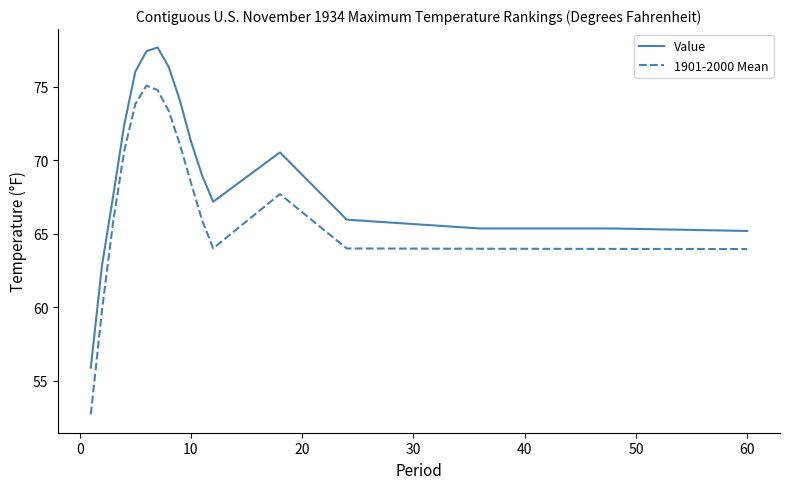

Rank the series by their average value, from lowest to highest.

1901-2000 Mean, Value